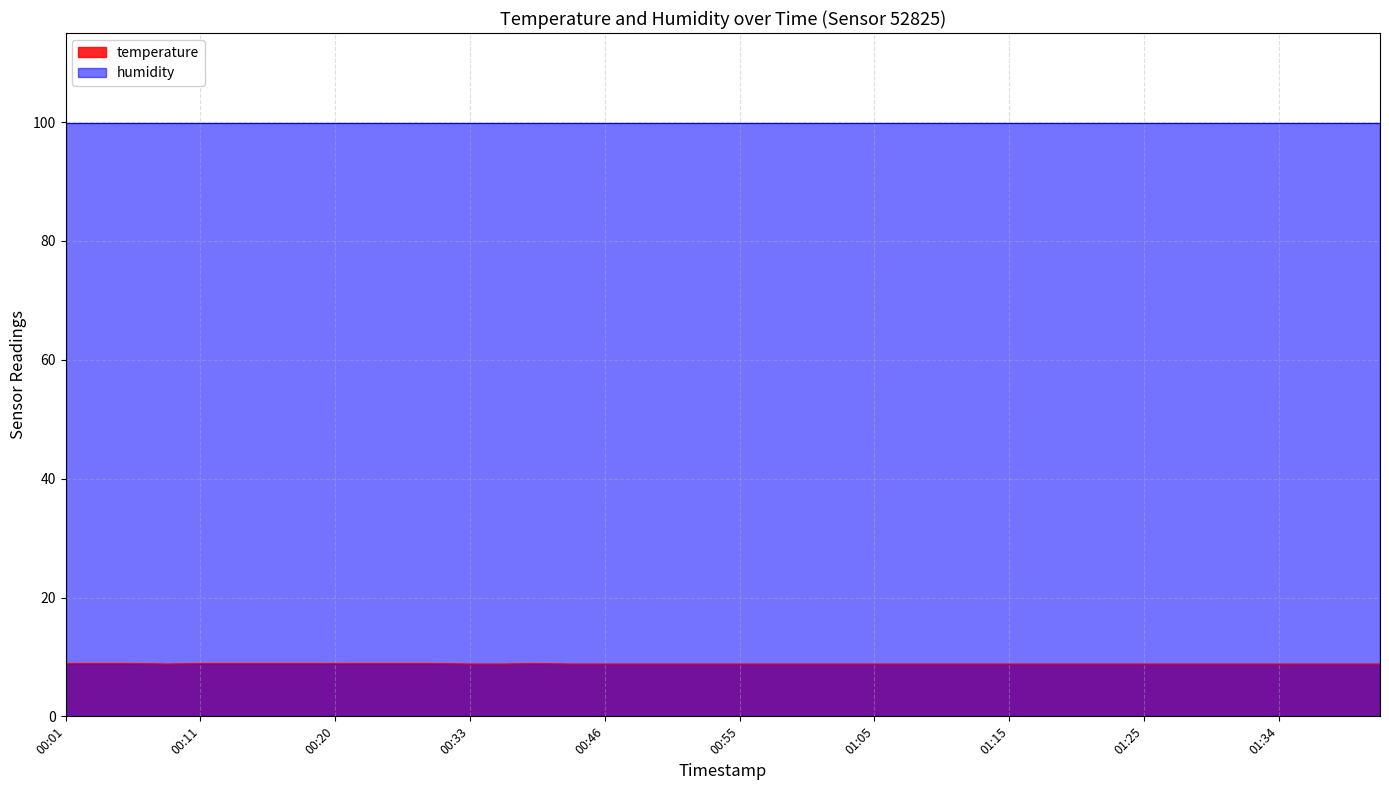

Which has a higher value, 01:37 or 00:08?

01:37